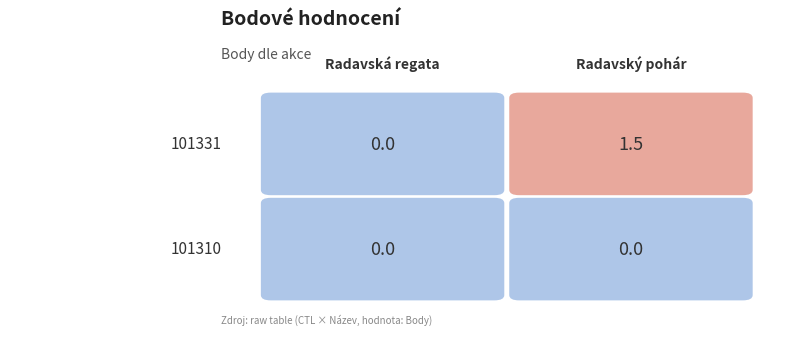

How many values in 101331 are above zero?

1